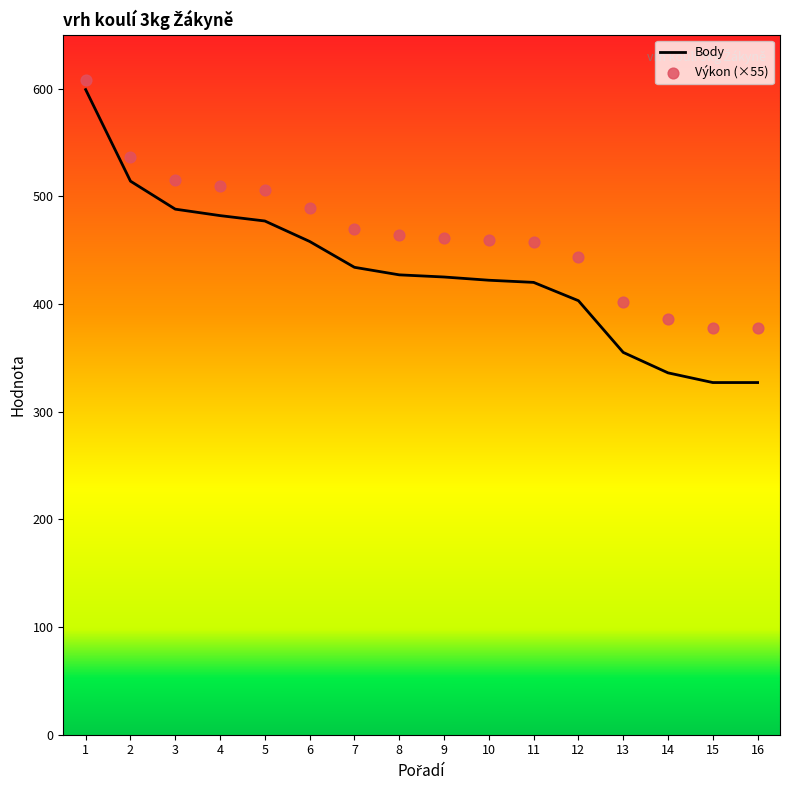

Is the value of Body at 5 greater than the value of Výkon (×55) at 8?

Yes